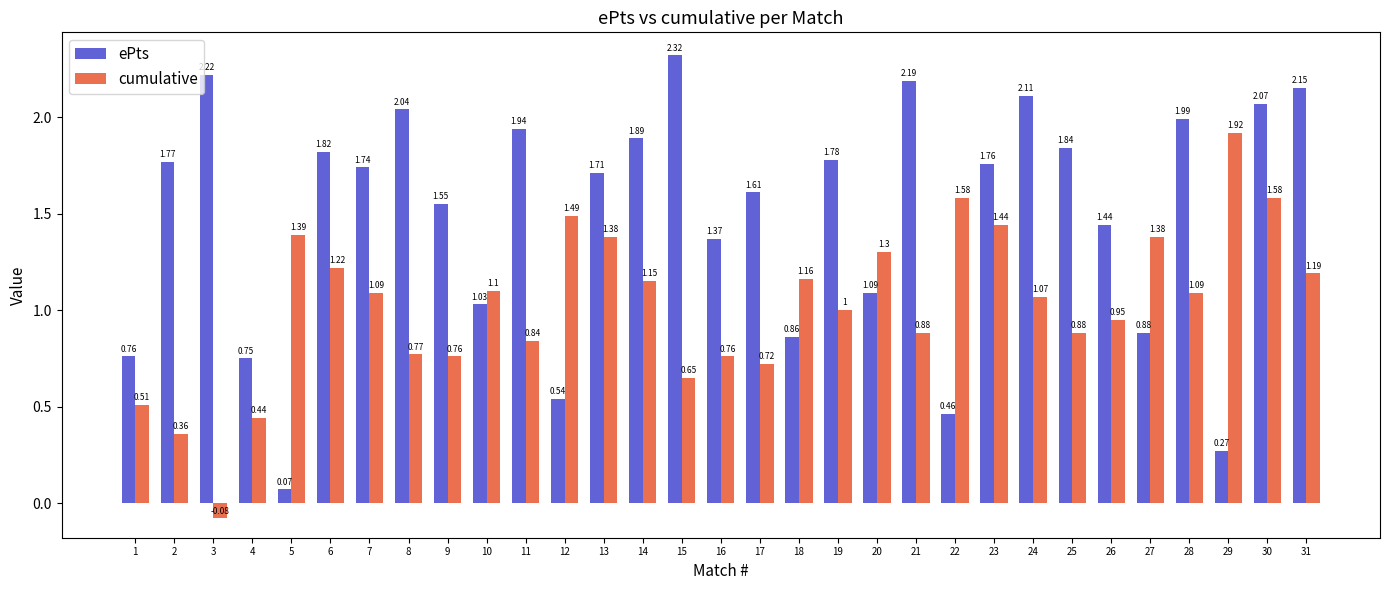

At how many categories does at least one series exceed 0?

31